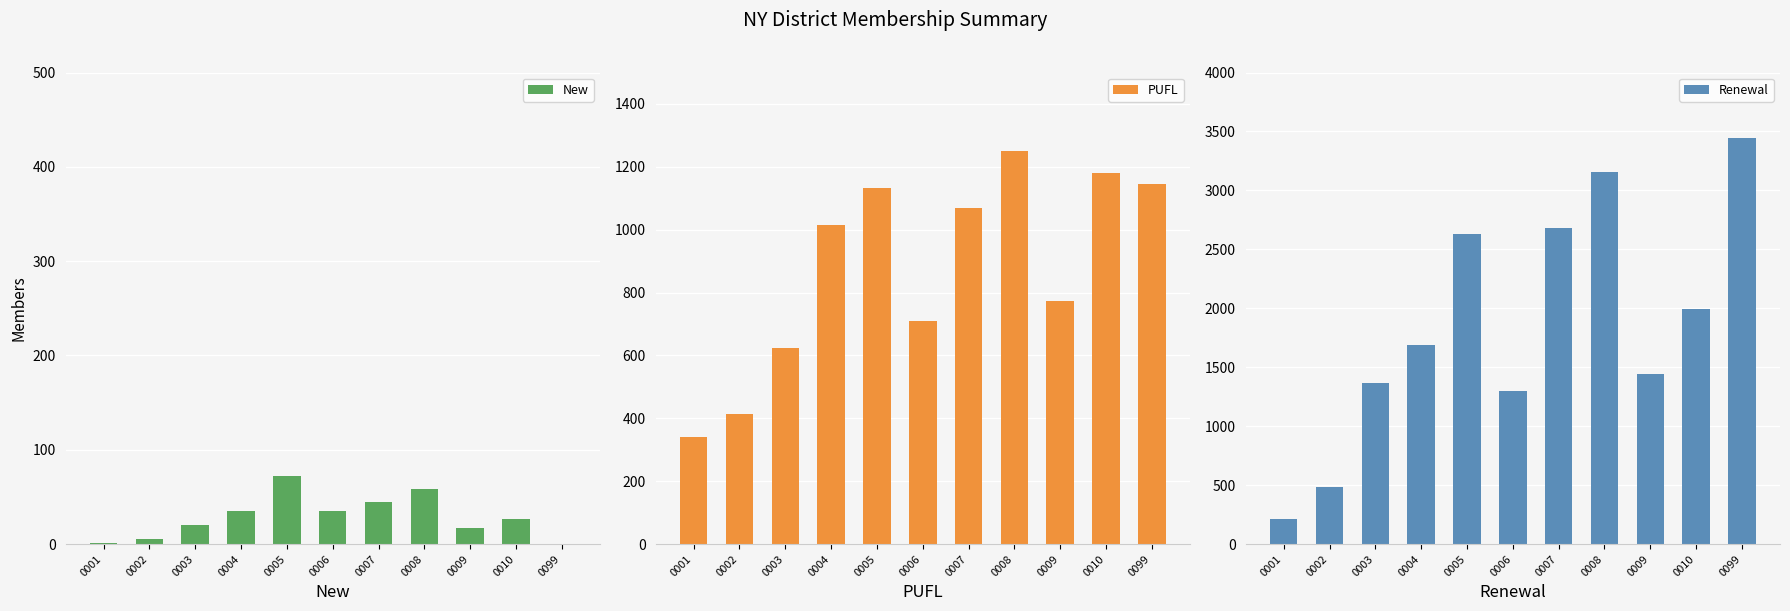

What is the sum of the New values at 0006 and 0002?

40